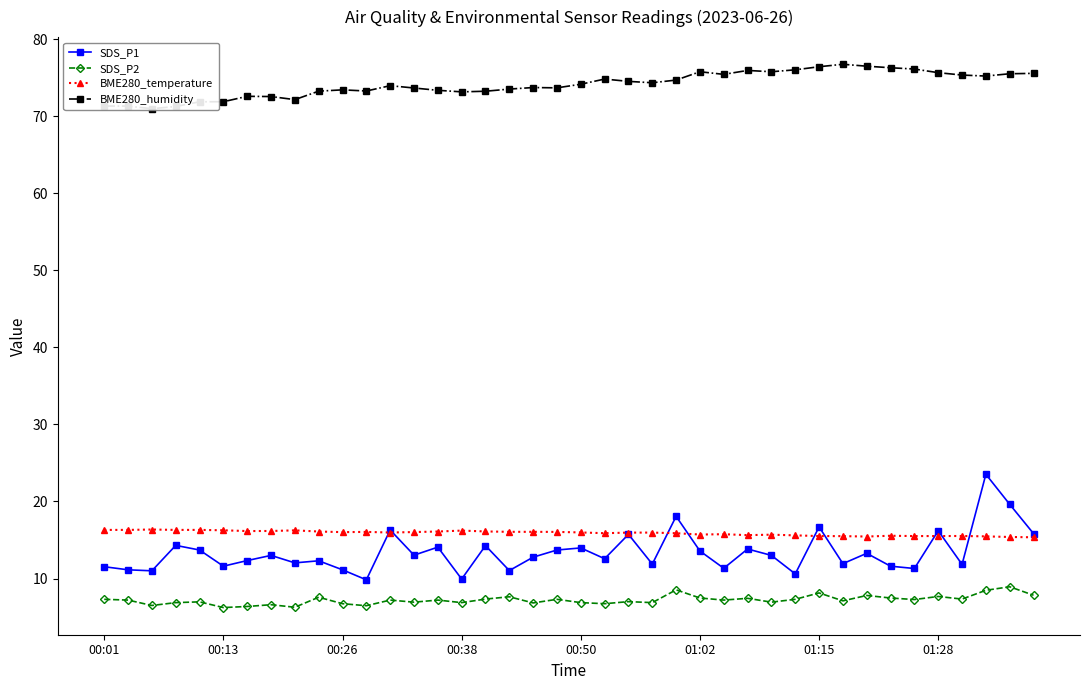

The BME280_temperature series shows 27.8 at 17. True or false?

False